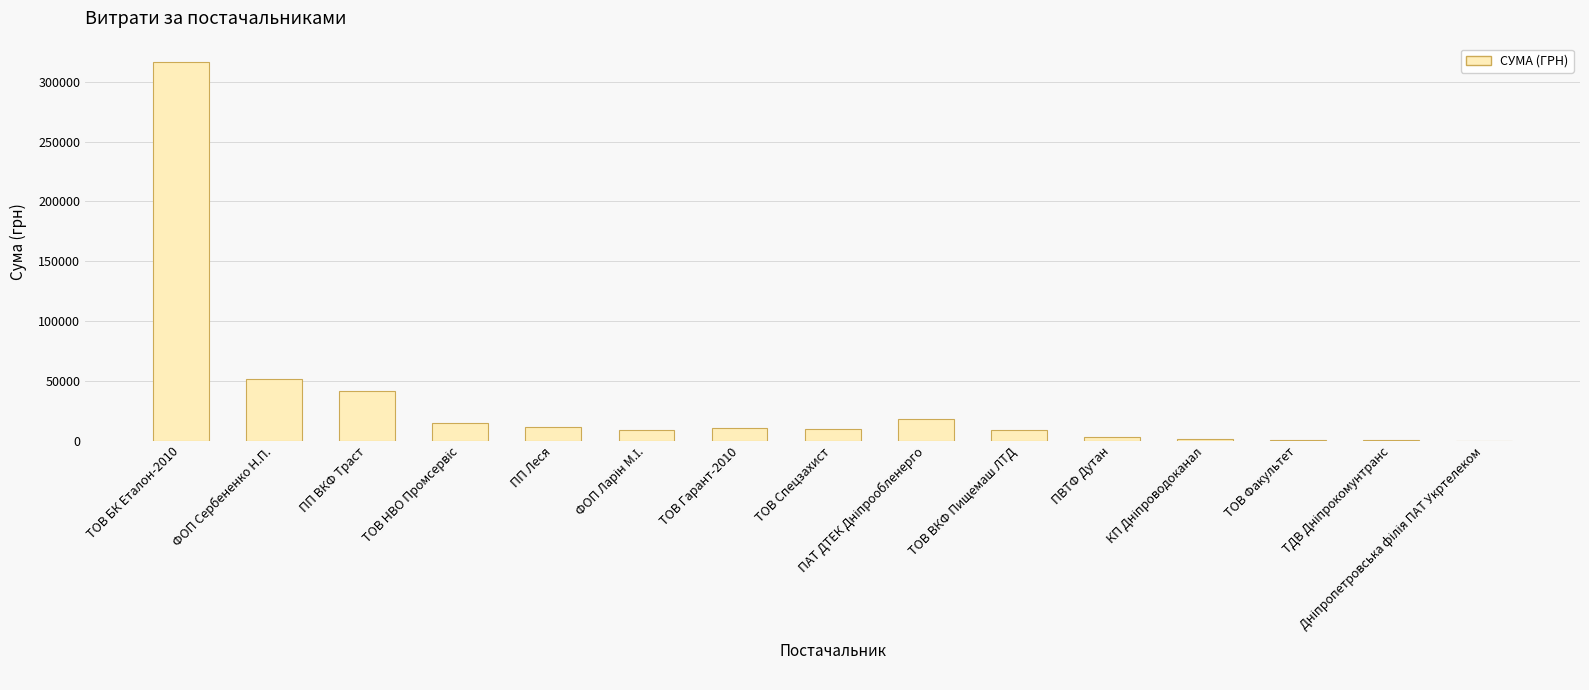

What is the greatest value displayed?

316240.3